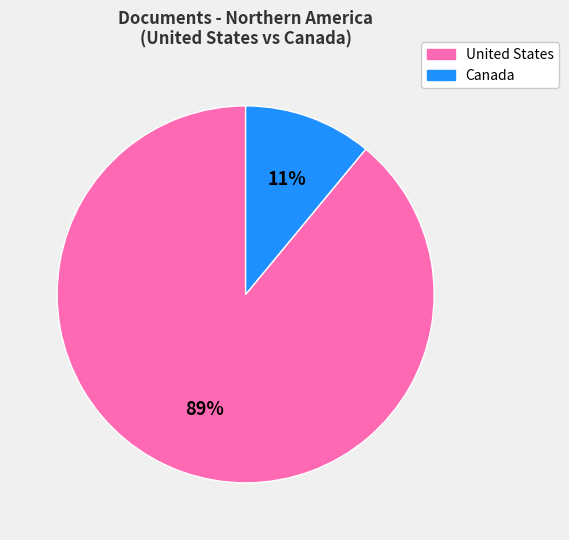

Combined, do United States and Canada account for over 50%?

Yes